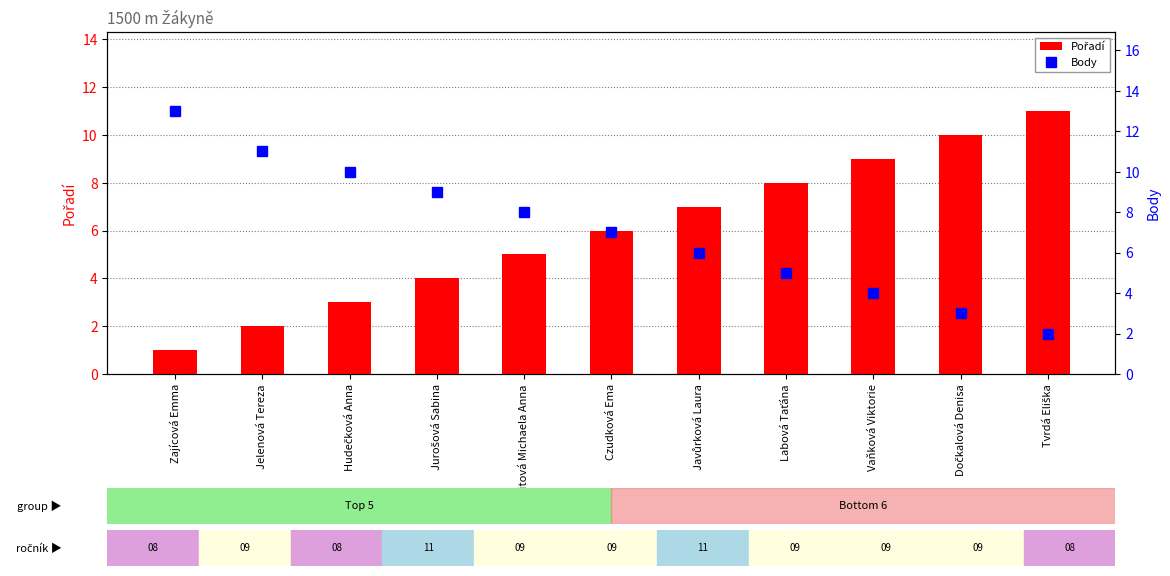

What is the minimum value shown in the chart?

1